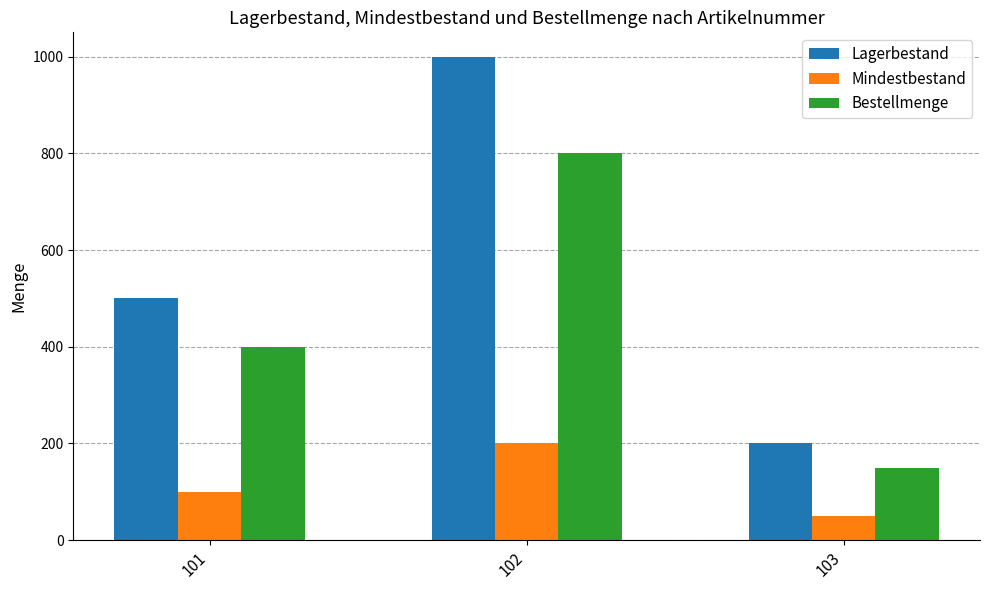

Which series has the largest total across all categories?

Lagerbestand